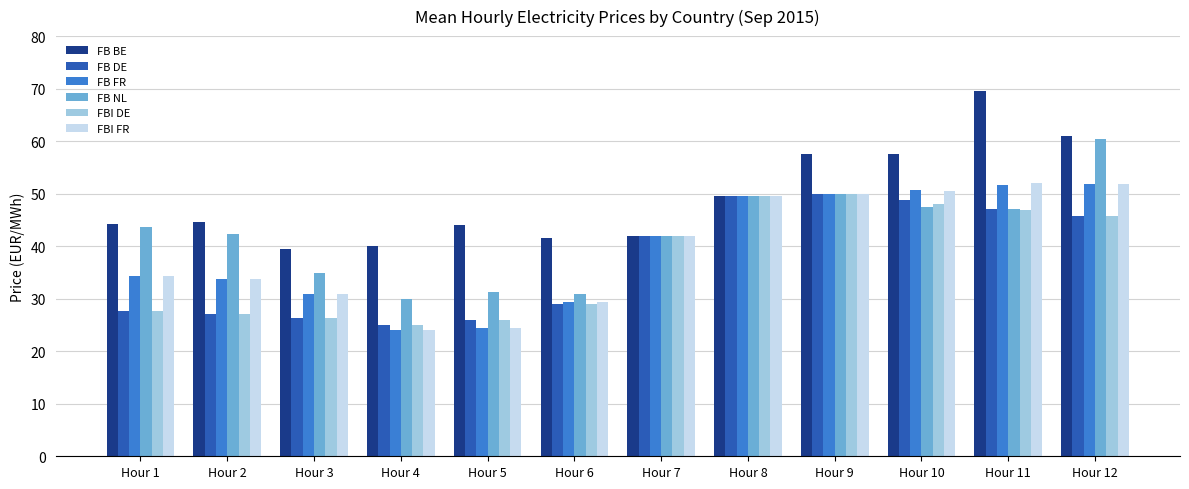

What is the spread (max minus min) of values at Hour 1?

16.4